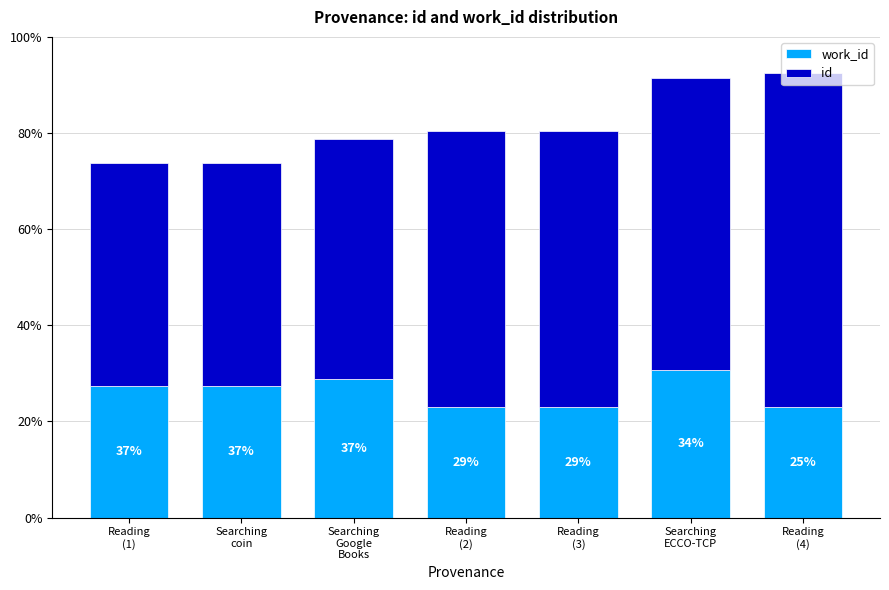

Are the bars grouped side by side (vs. stacked)?

No